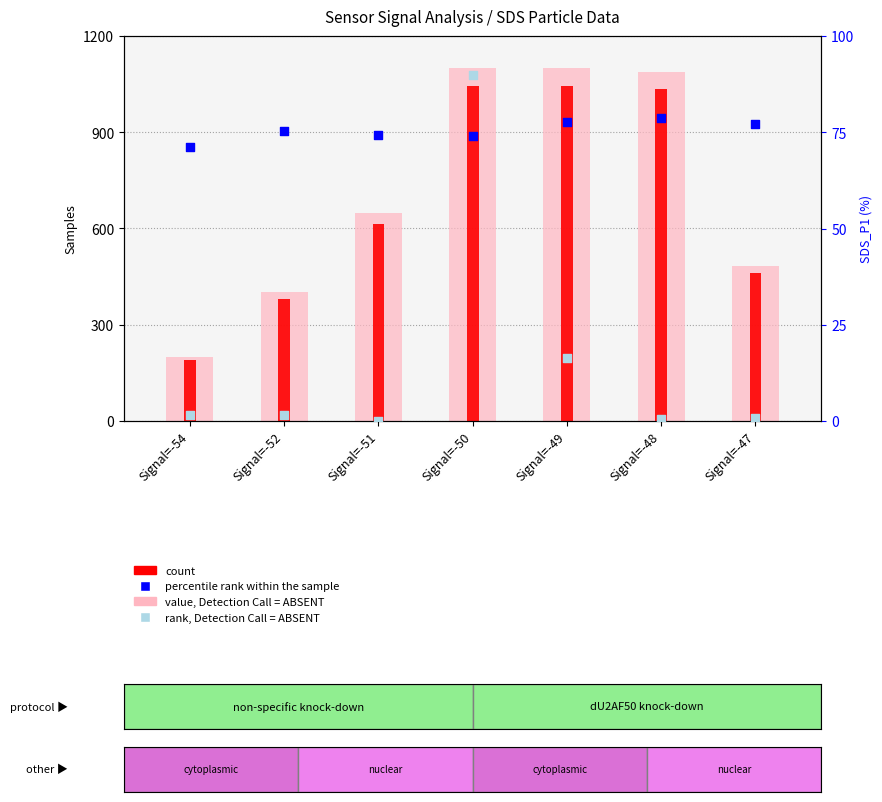

Which series has the largest Y range (max minus min)?

value, Detection Call = ABSENT